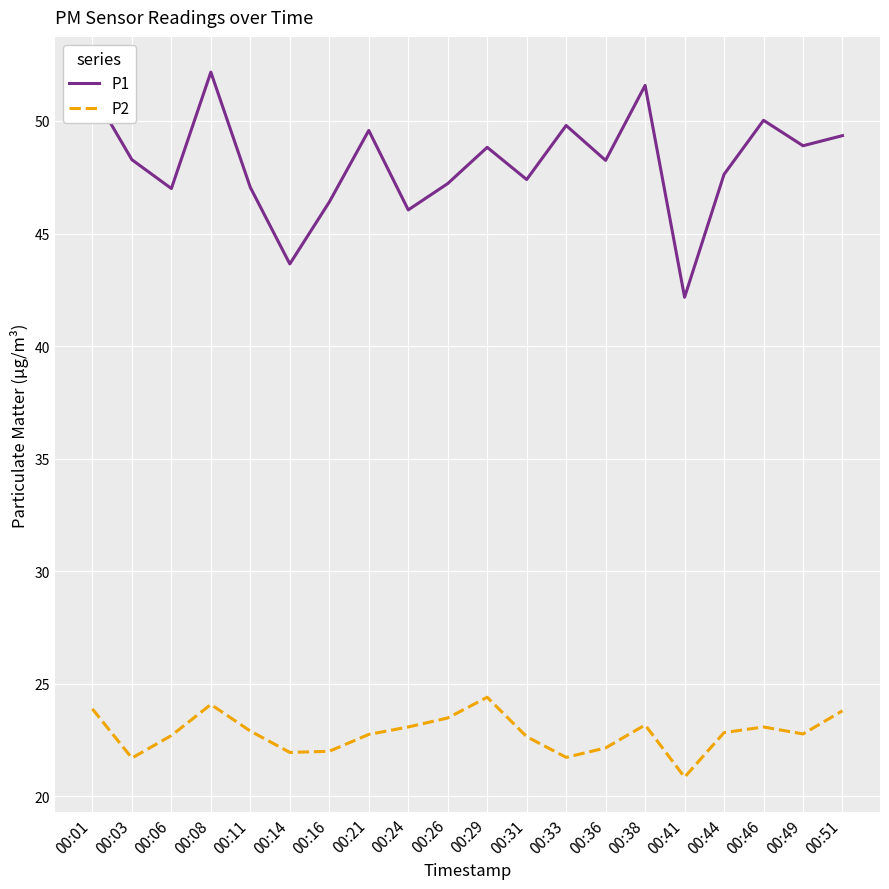

How many series are shown in this chart?

2